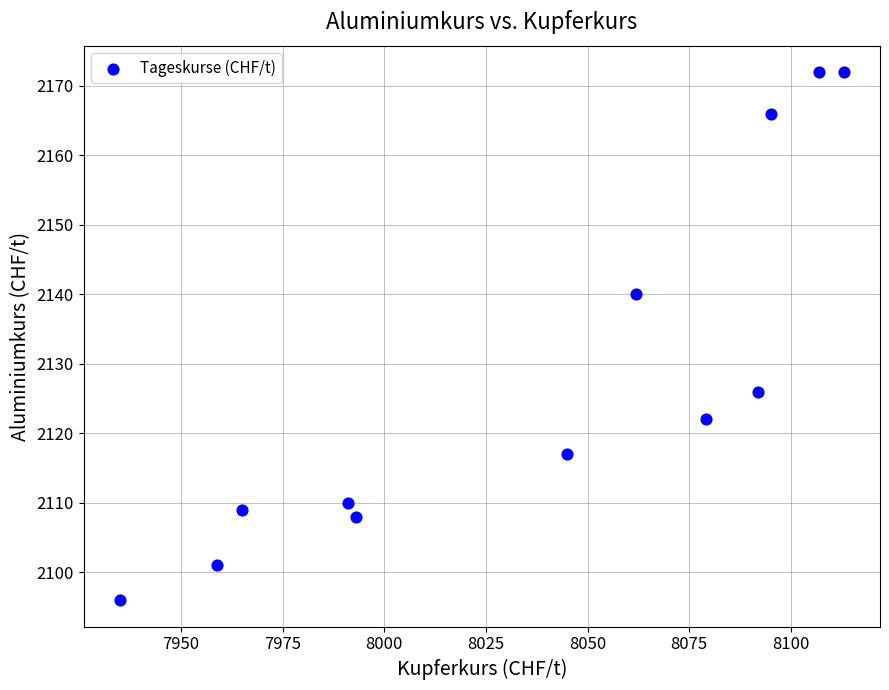

What is the average X value?

8036